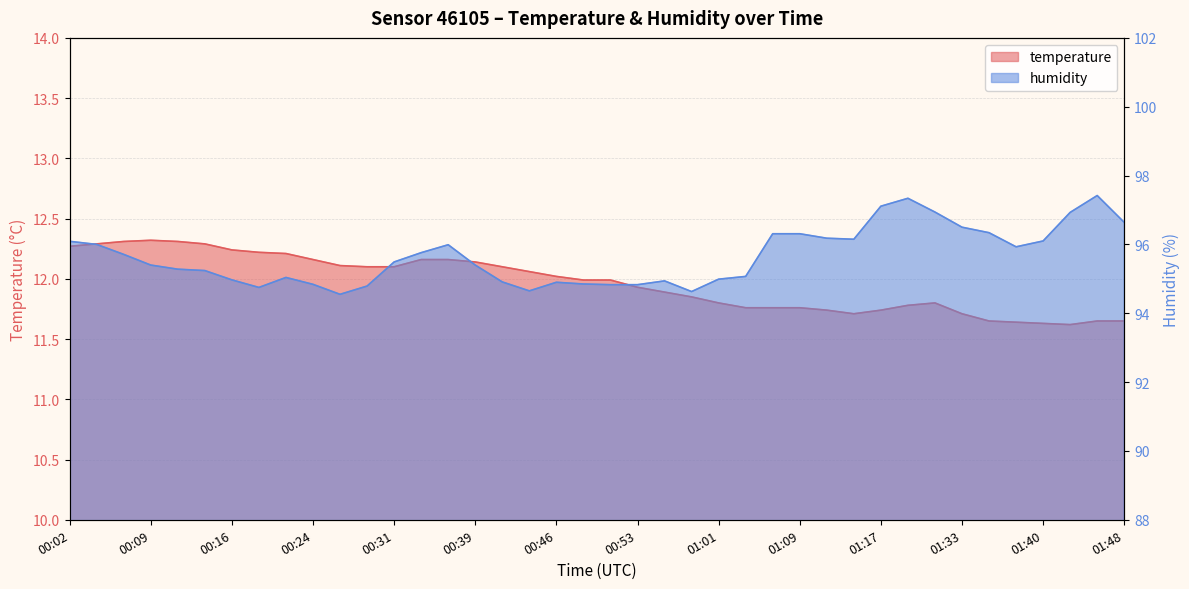

What is the spread (max minus min) of values at 00:58?

82.8